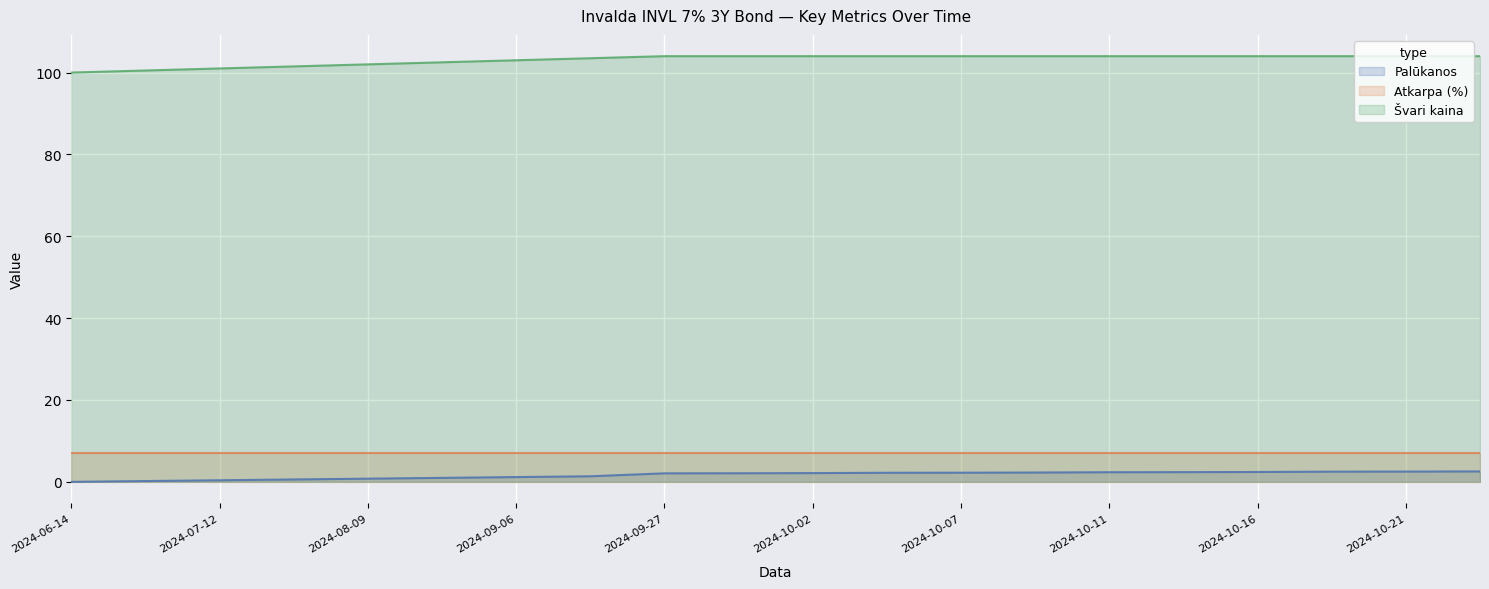

What is the greatest value displayed?

104.0